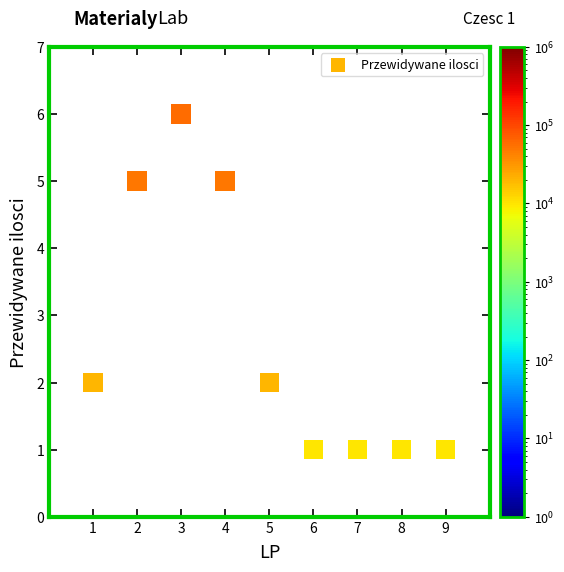

What is the range of Y values (max minus min)?

5